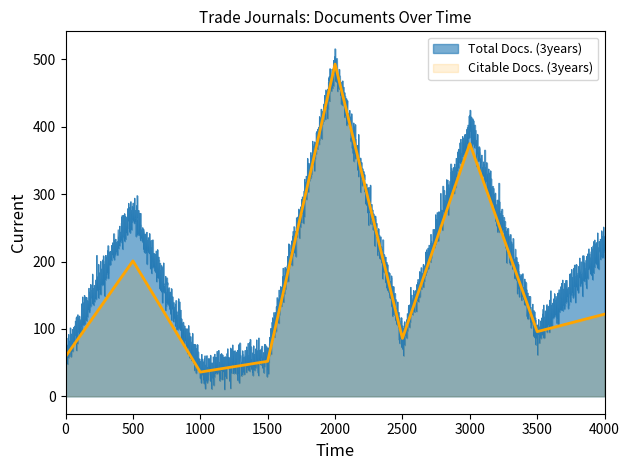

At how many categories does at least one series exceed 163?

4